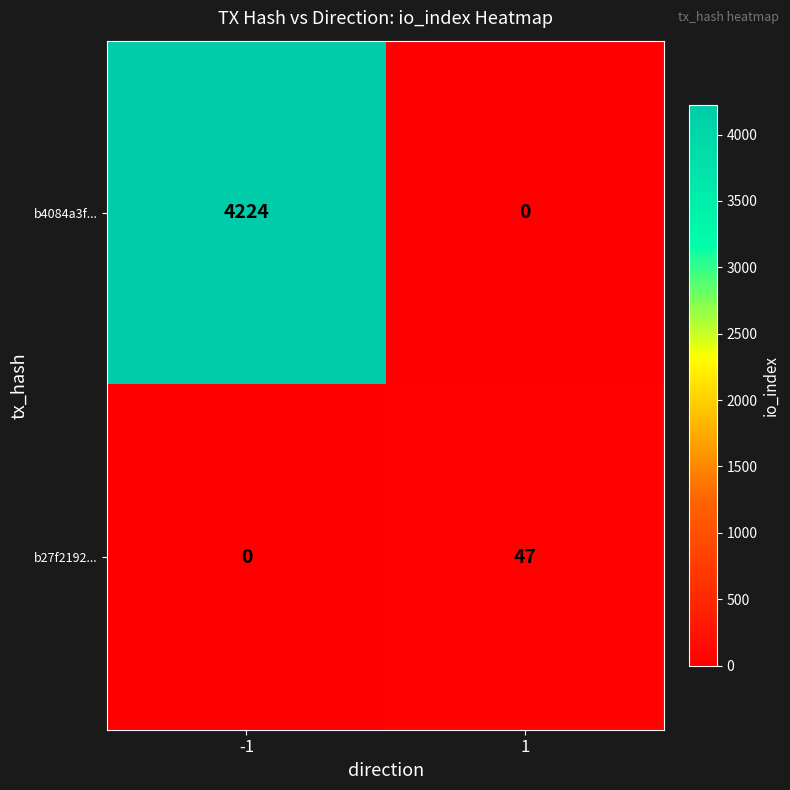

How many data points does each series have?

2